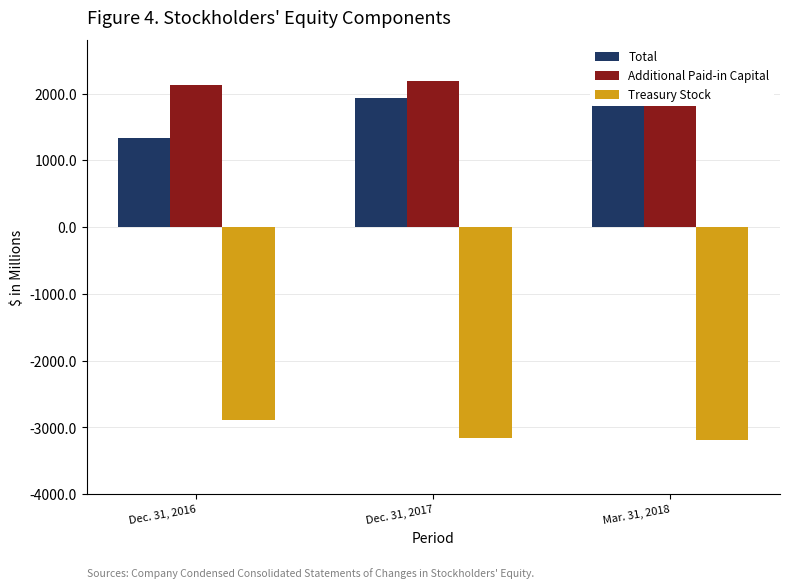

How many series are shown in this chart?

3